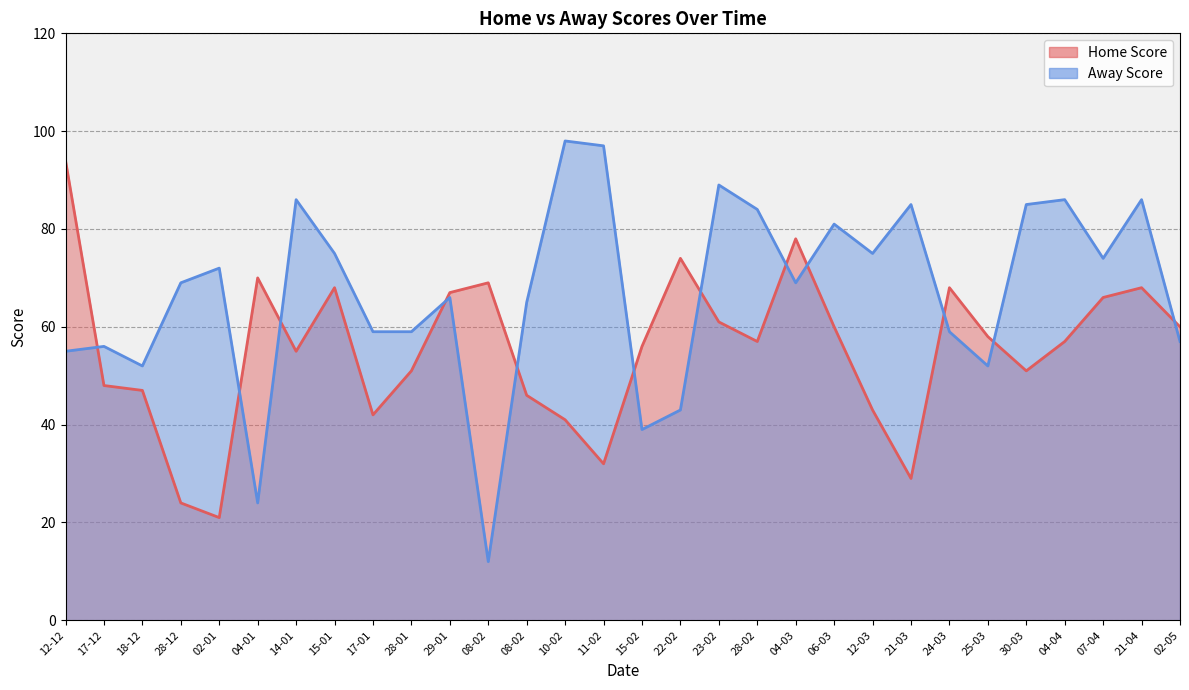

How many data points in Home Score are less than 57?

14